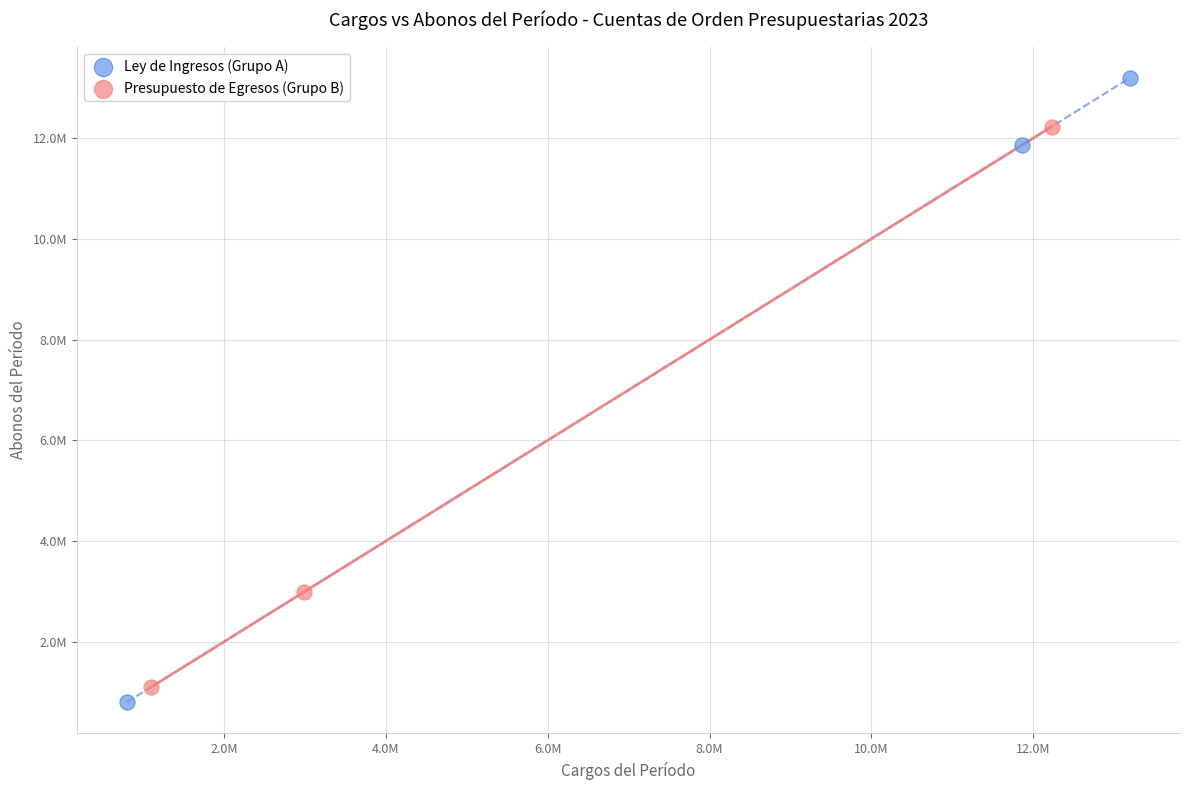

What are all the series names shown in the legend?

Ley de Ingresos (Grupo A), Presupuesto de Egresos (Grupo B)